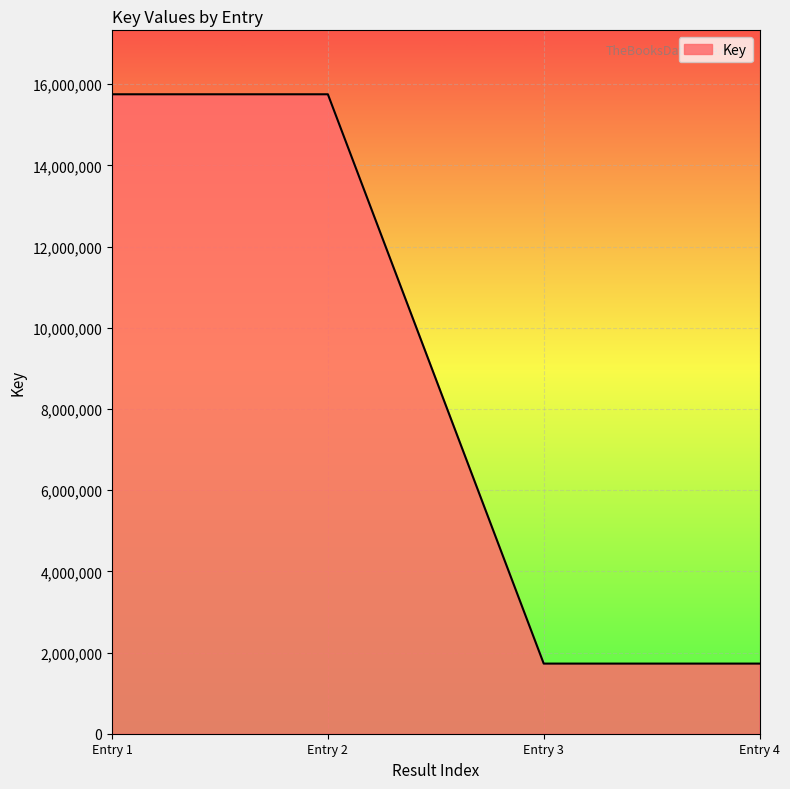

What is the greatest value displayed?

15751784